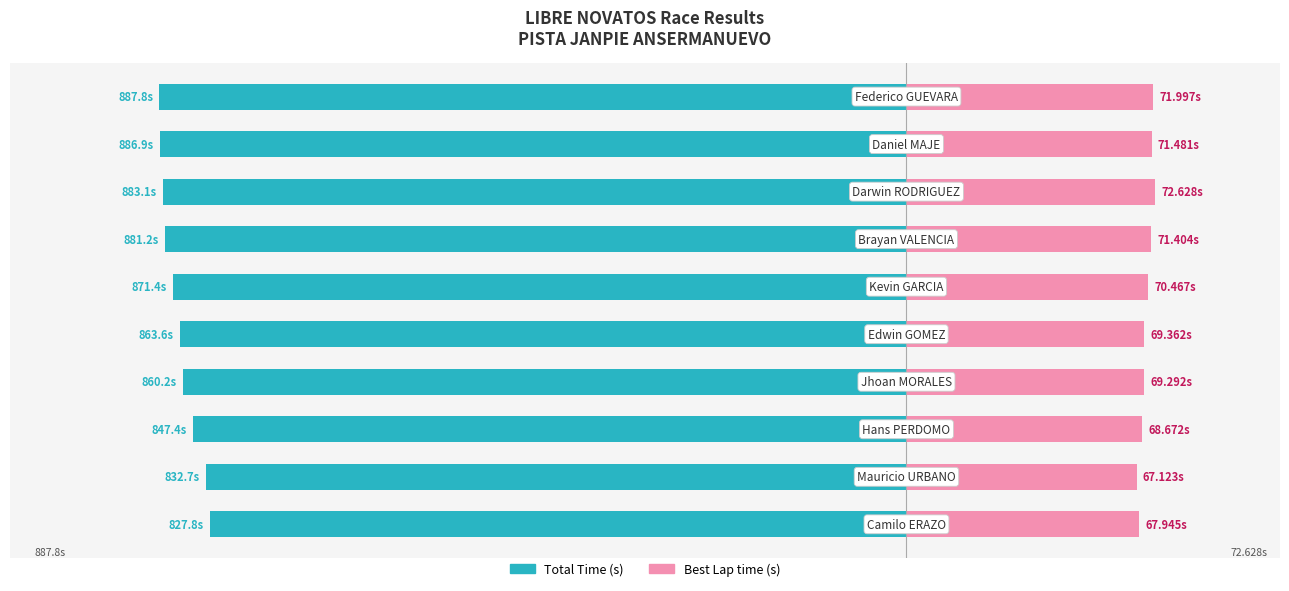

Are the bars horizontal?

Yes